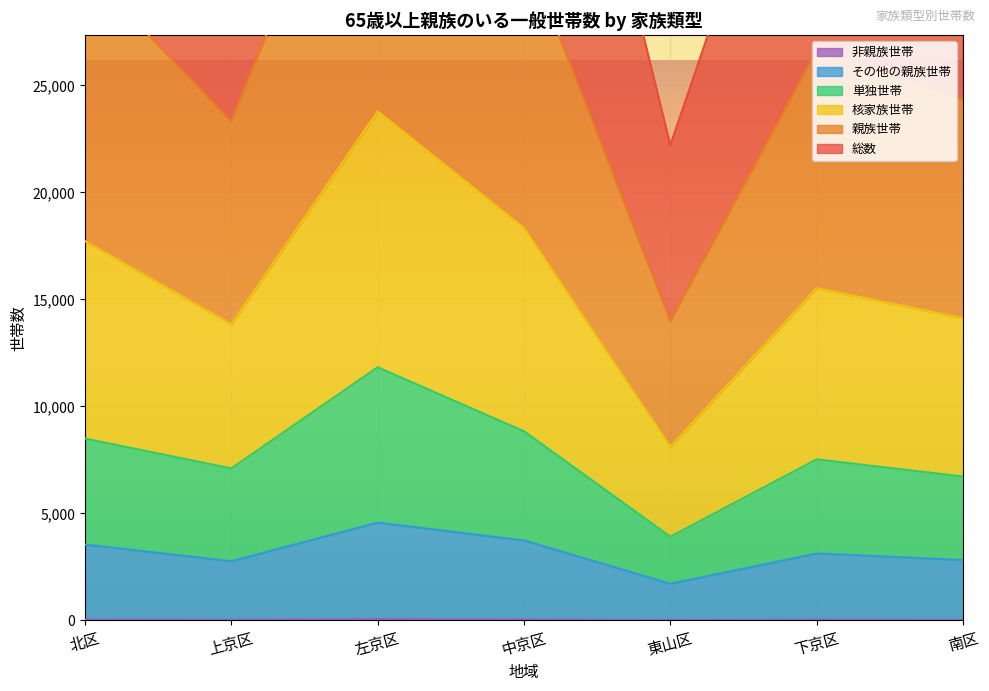

Is the value of 総数 at 下京区 greater than the value of その他の親族世帯 at 左京区?

Yes